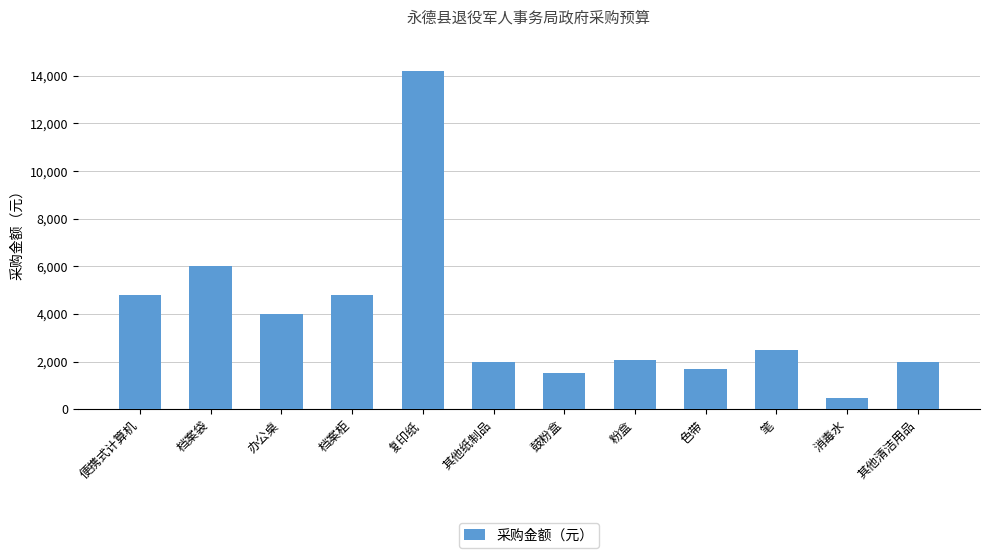

The chart shows a value of 2518 at 便携式计算机. True or false?

False